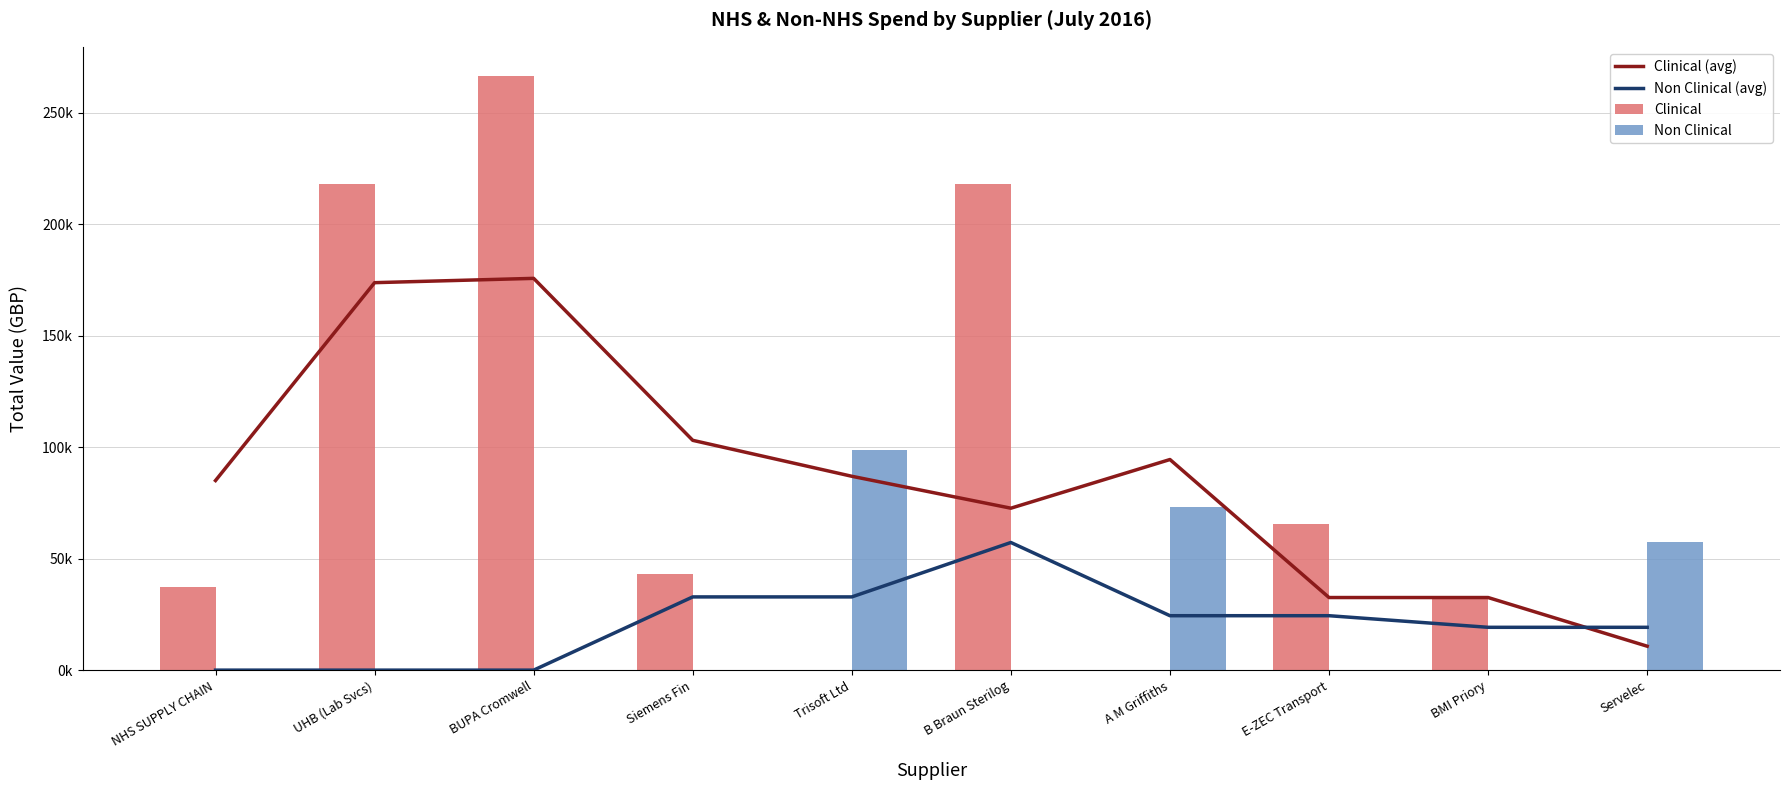

What is the difference between the second highest and minimum values in the Non Clinical (avg) series?

32830.0